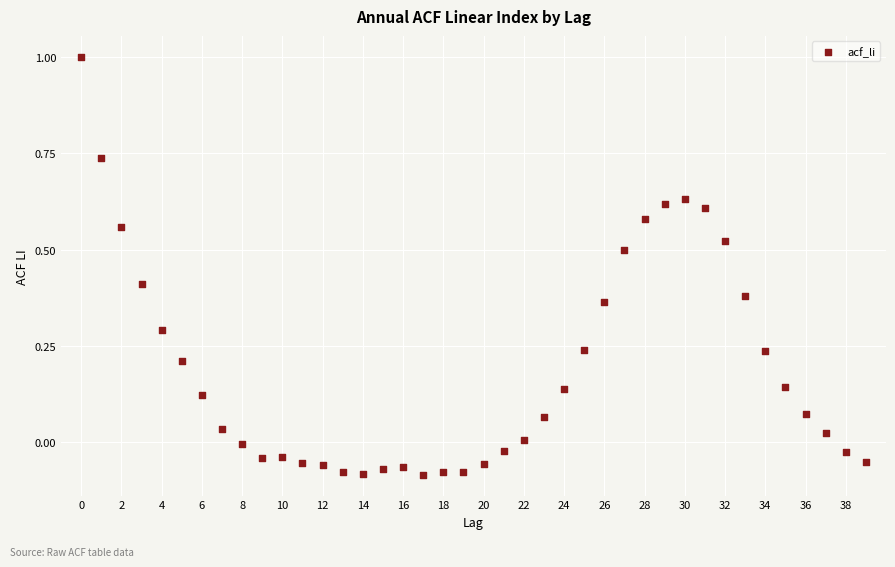

What is the range of Y values (max minus min)?

1.1